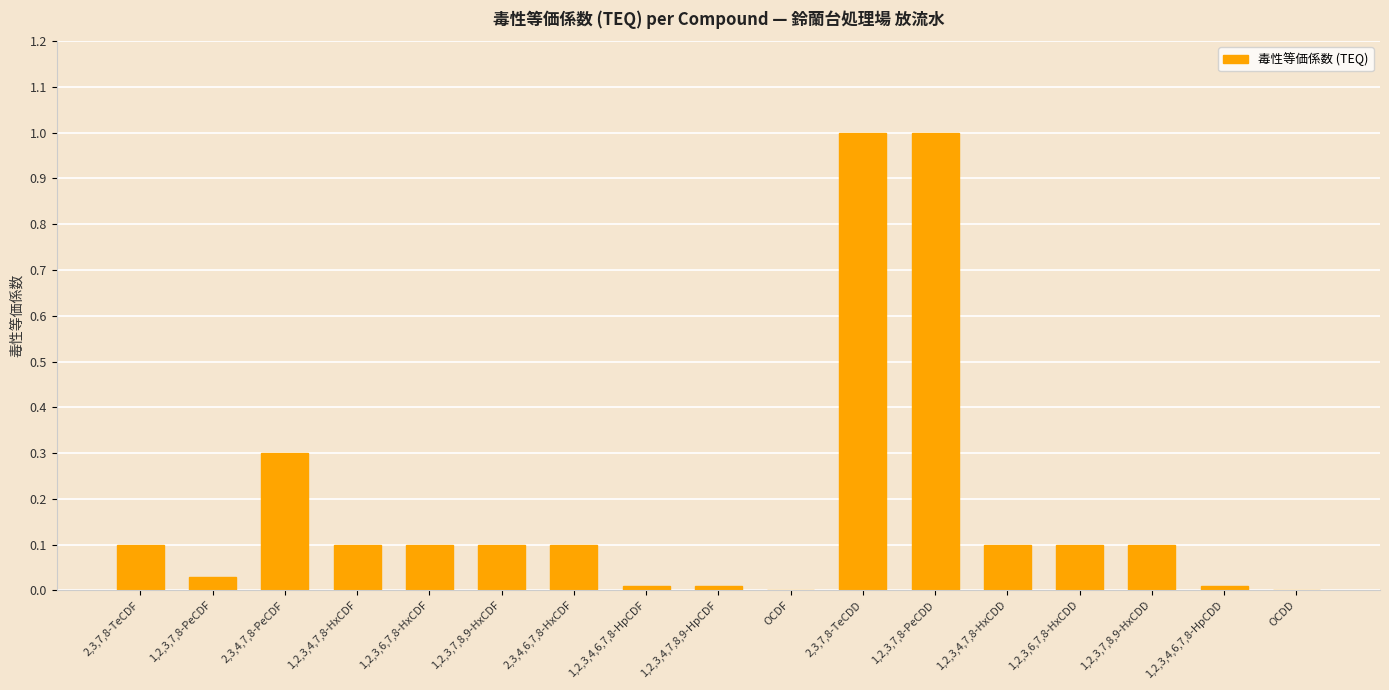

What is the sum of all values?

3.2